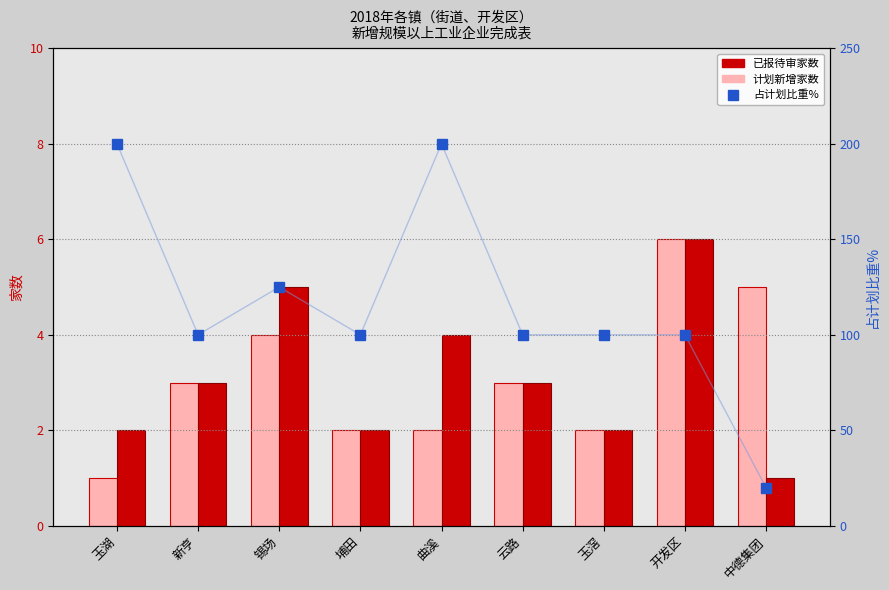

Reading left to right, extract all data points from this chart.

计划新增家数: 玉湖=1	新亨=3	锡场=4	埔田=2	曲溪=2	云路=3	玉滘=2	开发区=6	中德集团=5
已报待审家数: 玉湖=2	新亨=3	锡场=5	埔田=2	曲溪=4	云路=3	玉滘=2	开发区=6	中德集团=1
已报待审家数占计划比重%: 玉湖=200	新亨=100	锡场=125	埔田=100	曲溪=200	云路=100	玉滘=100	开发区=100	中德集团=20